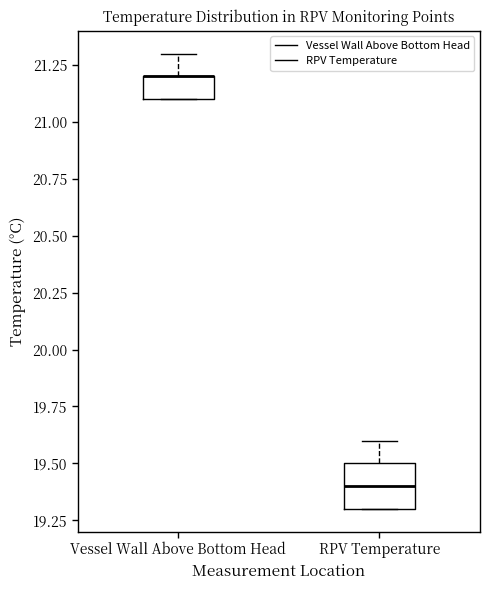

Reading left to right, read every box against the y-axis: the position of its median line, the range the box covers, and the ends of its whiskers. The values are not printed on the chart, so give them approximately, as read against the axis.

Vessel Wall Above Bottom Head: median 21.2 (drawn on the box's upper edge), box 21.1 to 21.2, whiskers 21.1 to 21.3
RPV Temperature: median 19.4, box 19.3 to 19.5, whiskers 19.3 to 19.6